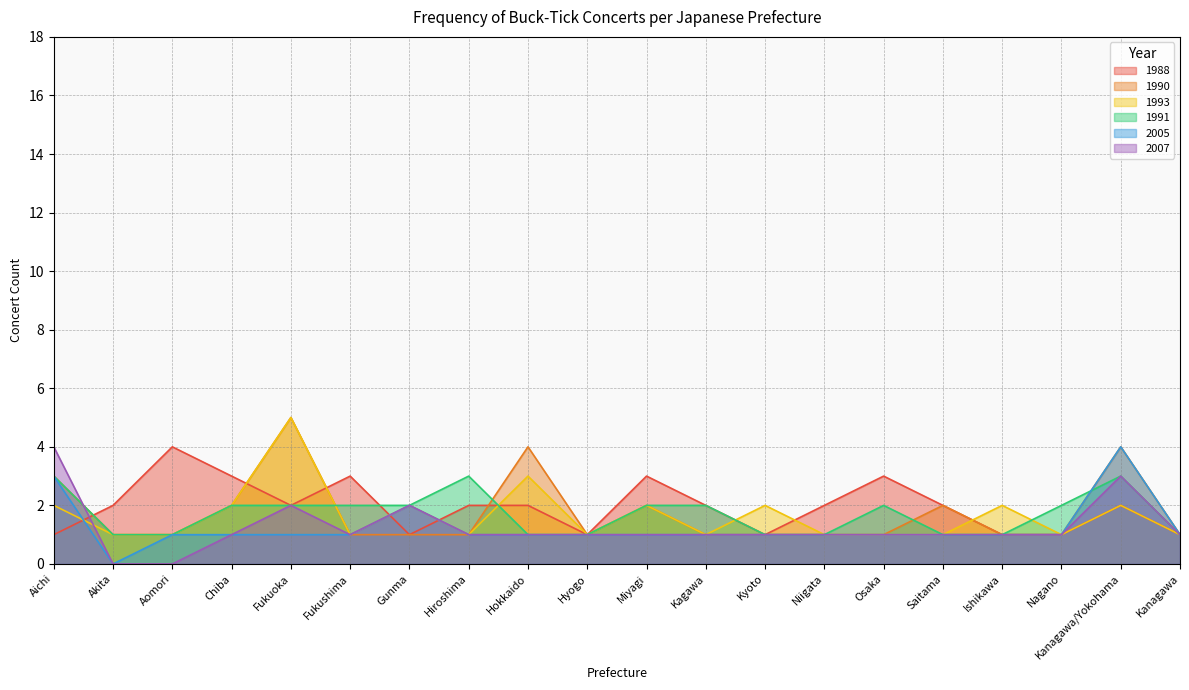

List the series in order of their peak value, lowest first.

1991, 1988, 2005, 2007, 1990, 1993